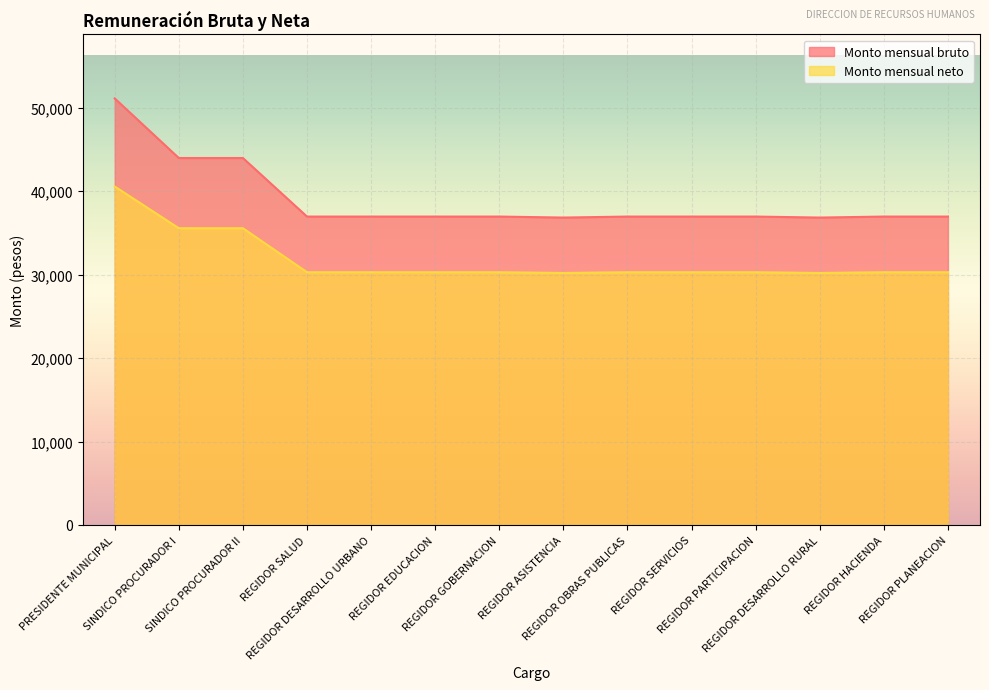

Rank the categories by Monto mensual neto value from highest to lowest.

PRESIDENTE MUNICIPAL, SINDICO PROCURADOR I, SINDICO PROCURADOR II, REGIDOR SALUD, REGIDOR DESARROLLO URBANO, REGIDOR EDUCACION, REGIDOR GOBERNACION, REGIDOR OBRAS PUBLICAS, REGIDOR SERVICIOS, REGIDOR PARTICIPACION, REGIDOR HACIENDA, REGIDOR PLANEACION, REGIDOR ASISTENCIA, REGIDOR DESARROLLO RURAL